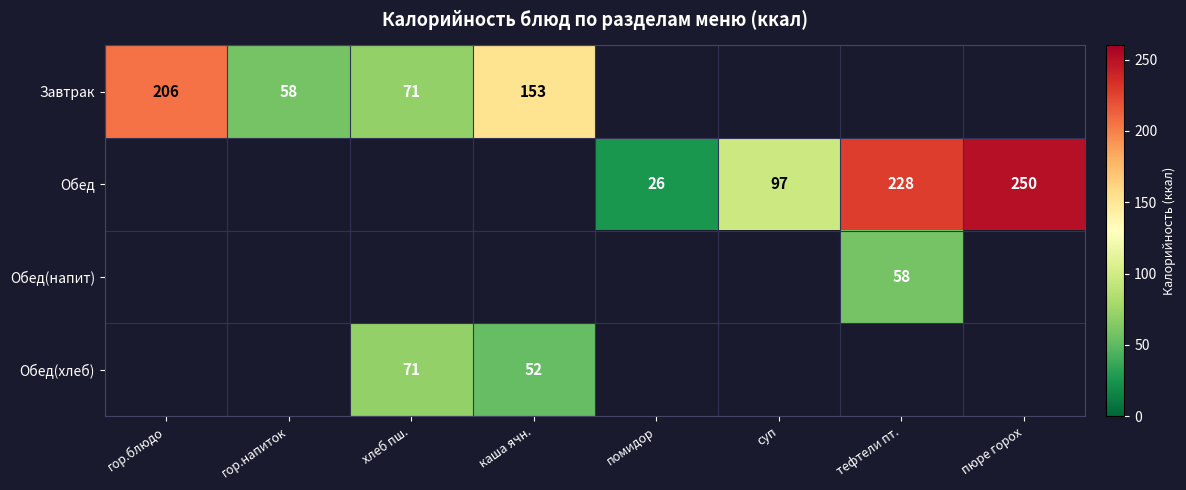

Is it true that Обед equals 97 at суп?

True